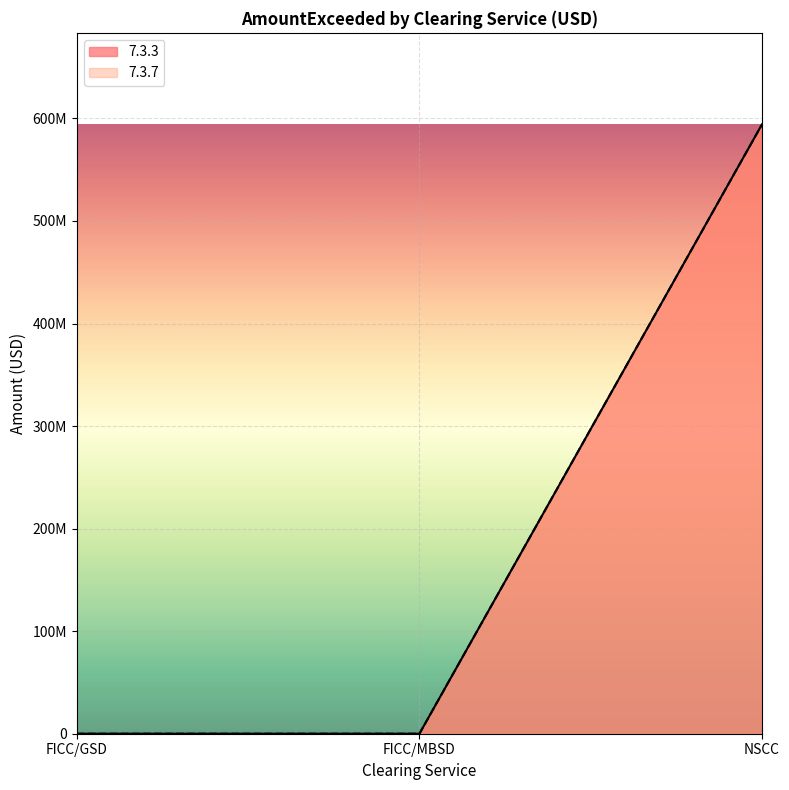

Which series has the widest spread of values?

7.3.3